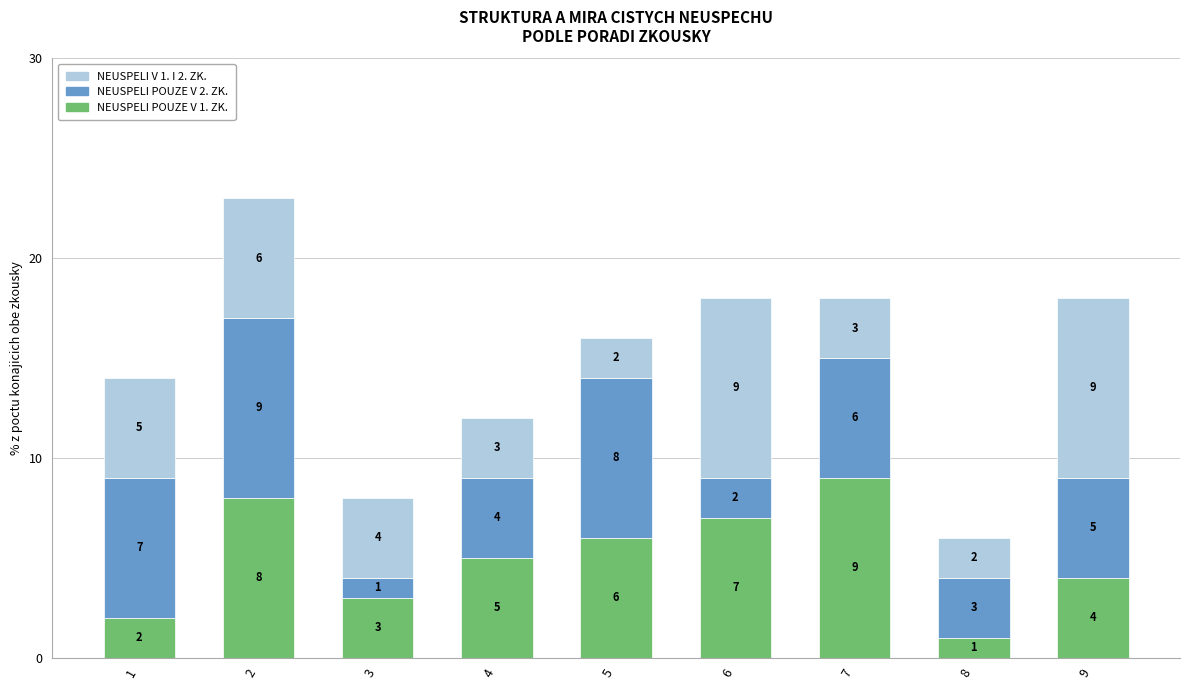

What is the total value across all series at 9?

18